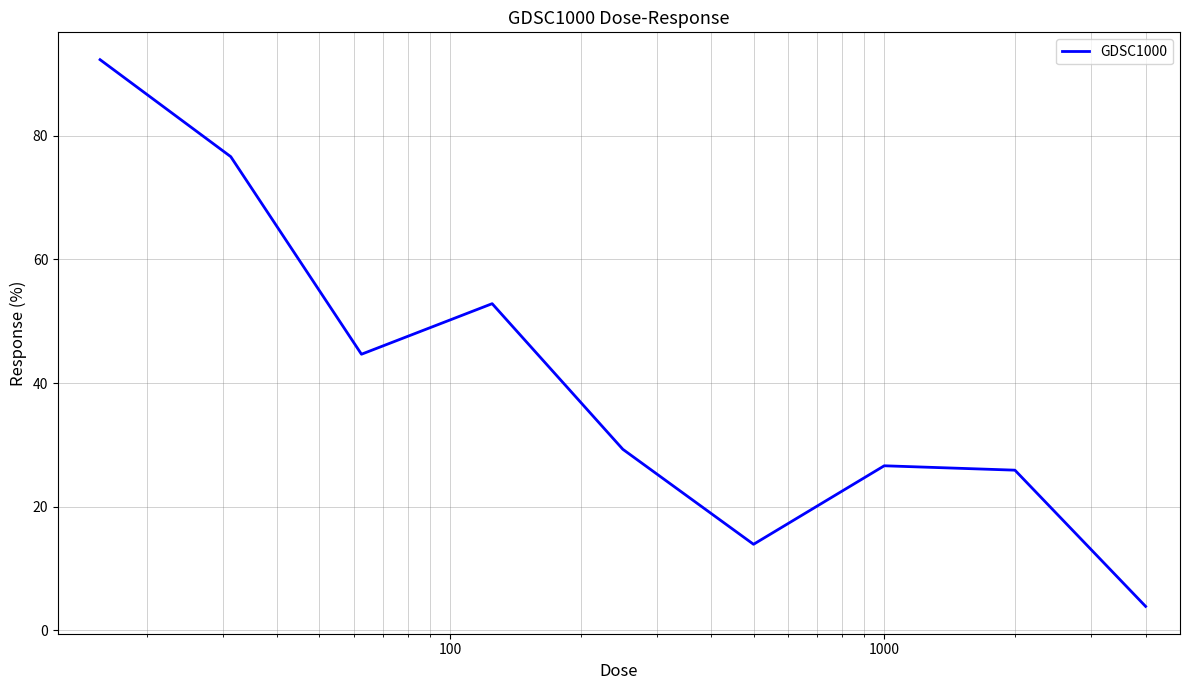

How many distinct data groups are displayed?

1